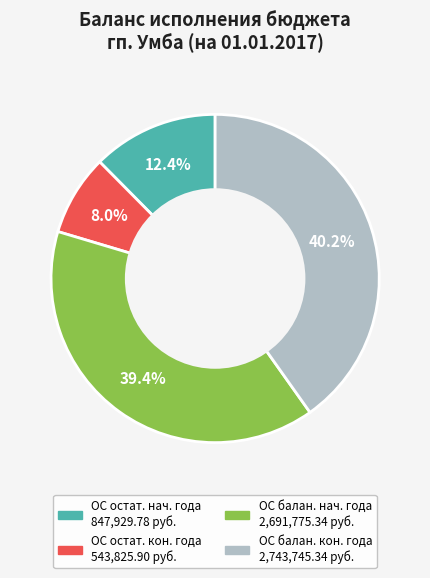

How many segments does this pie chart have?

4